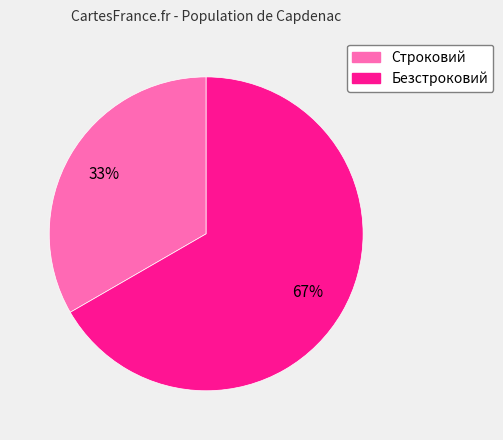

Which slice represents more than half of the pie?

Безстроковий